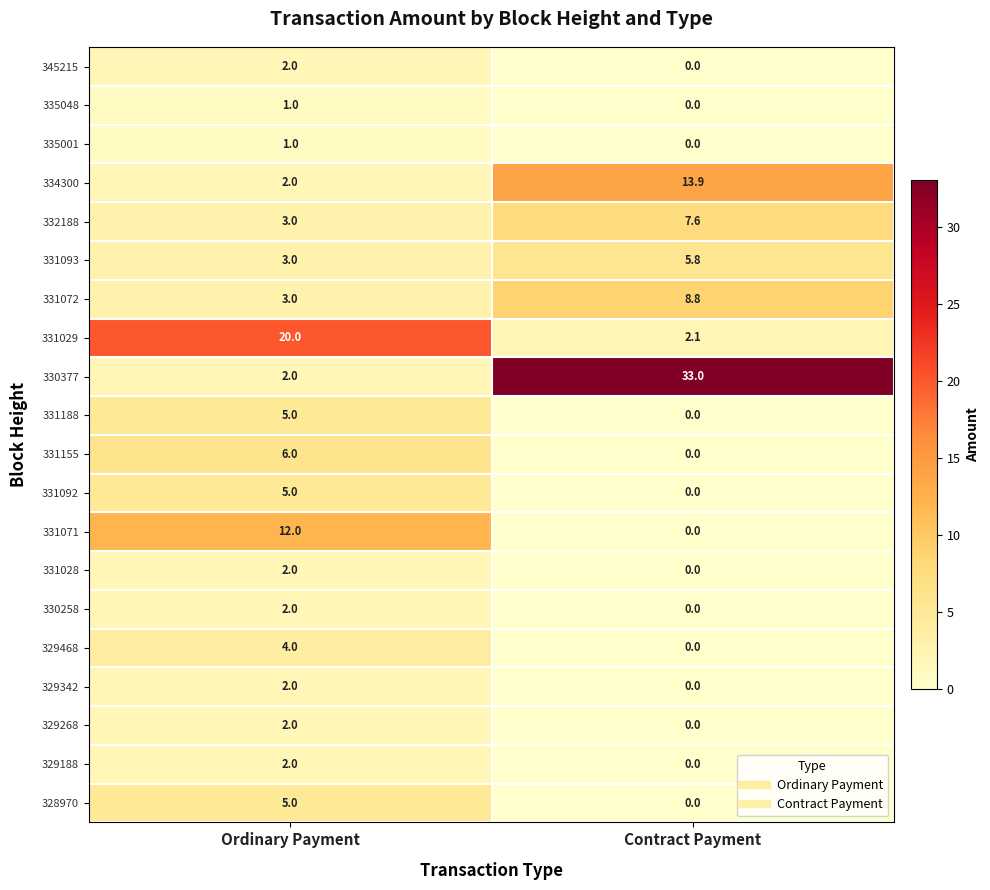

The 331092 series shows 3.5 at Contract Payment. True or false?

False